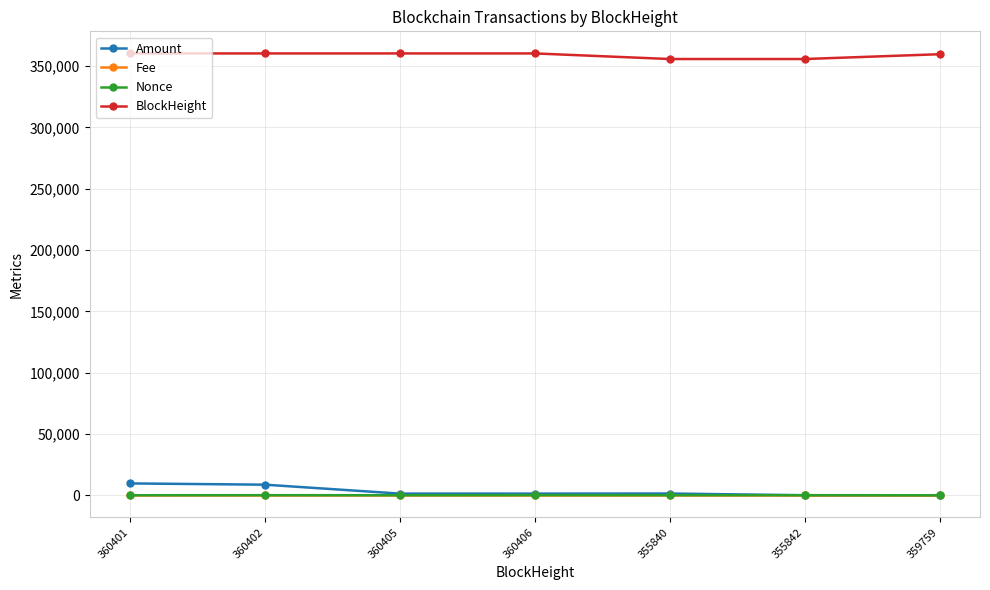

The BlockHeight series shows 360405.0 at 360405. True or false?

True